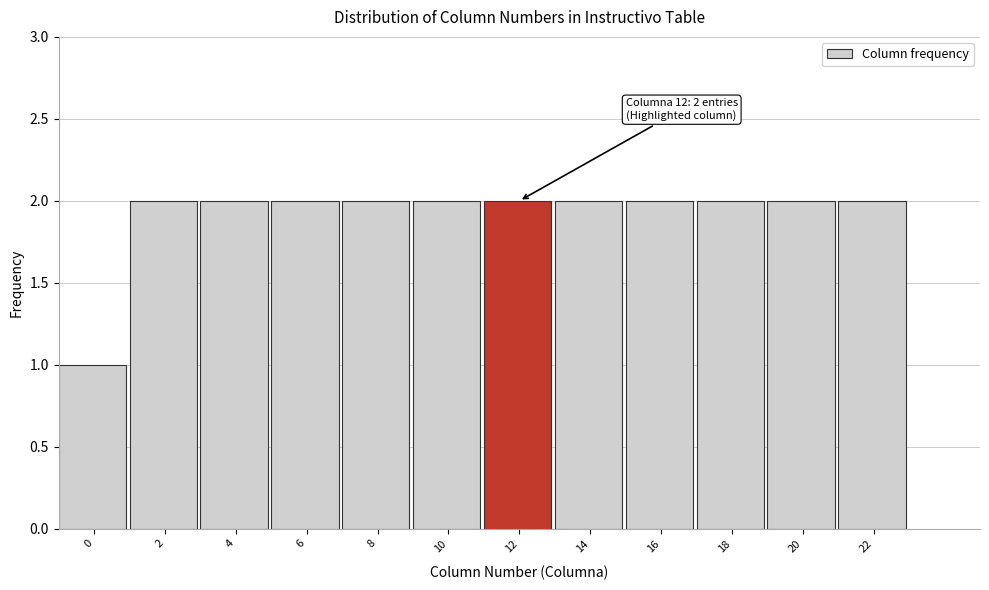

Reading left to right, what are all the values shown in this chart?

0=1	2=2	4=2	6=2	8=2	10=2	12=2	14=2	16=2	18=2	20=2	22=2